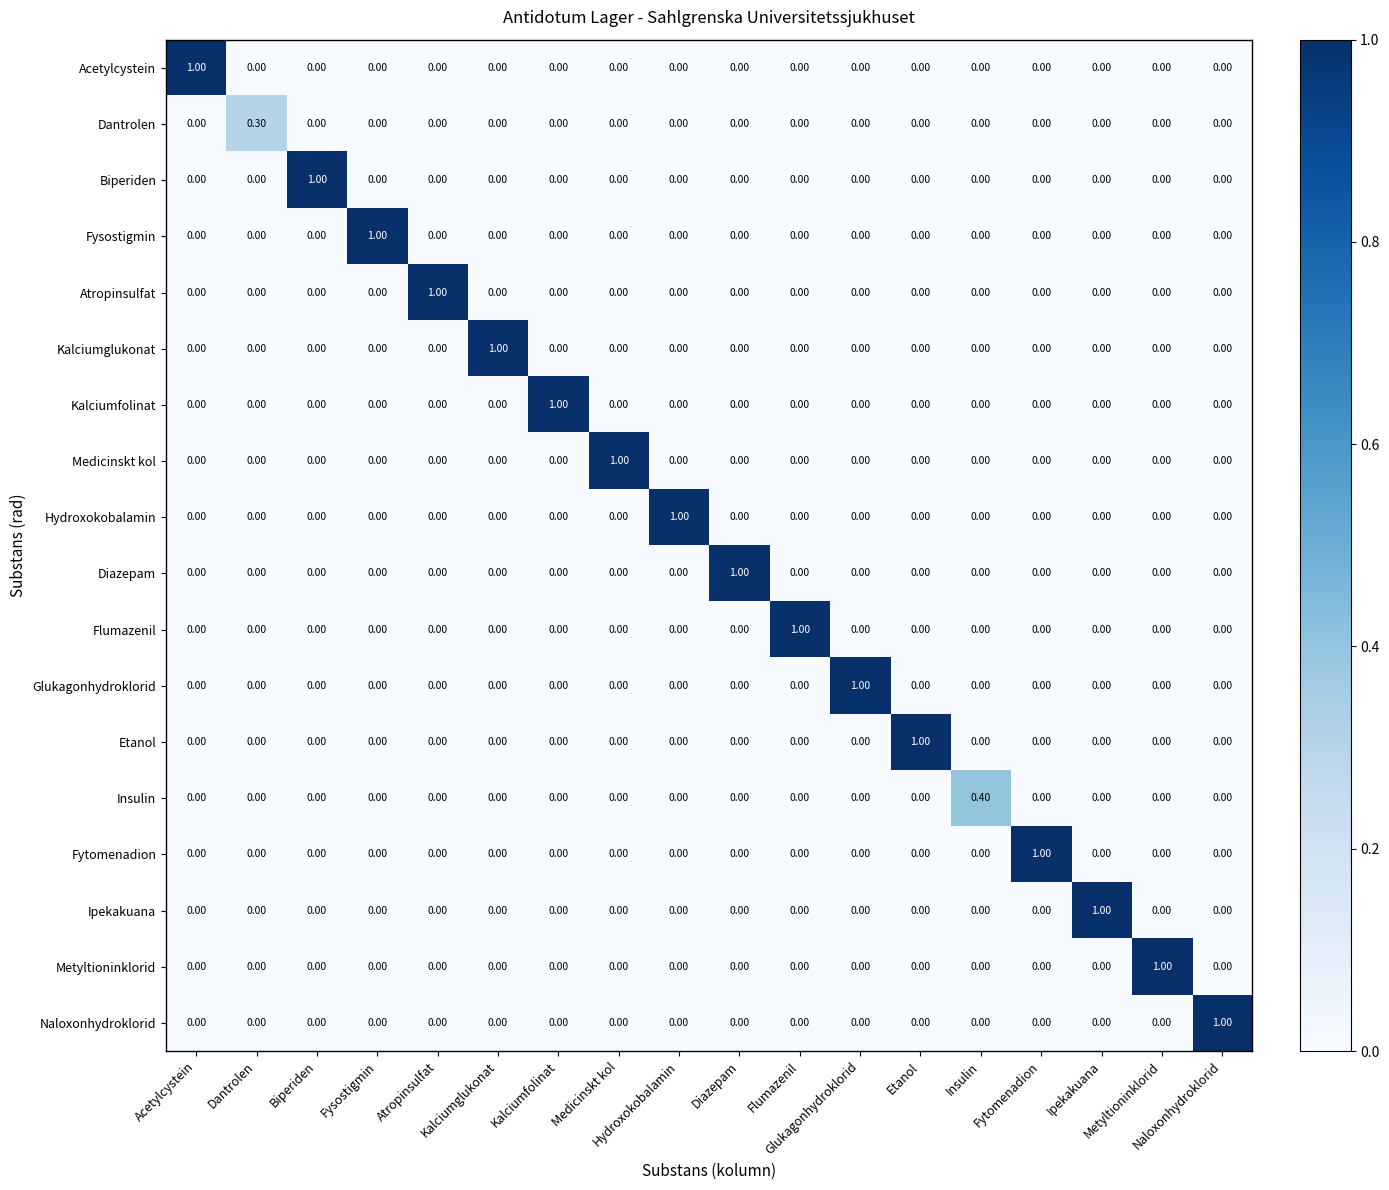

At how many categories does at least one series exceed 0?

18